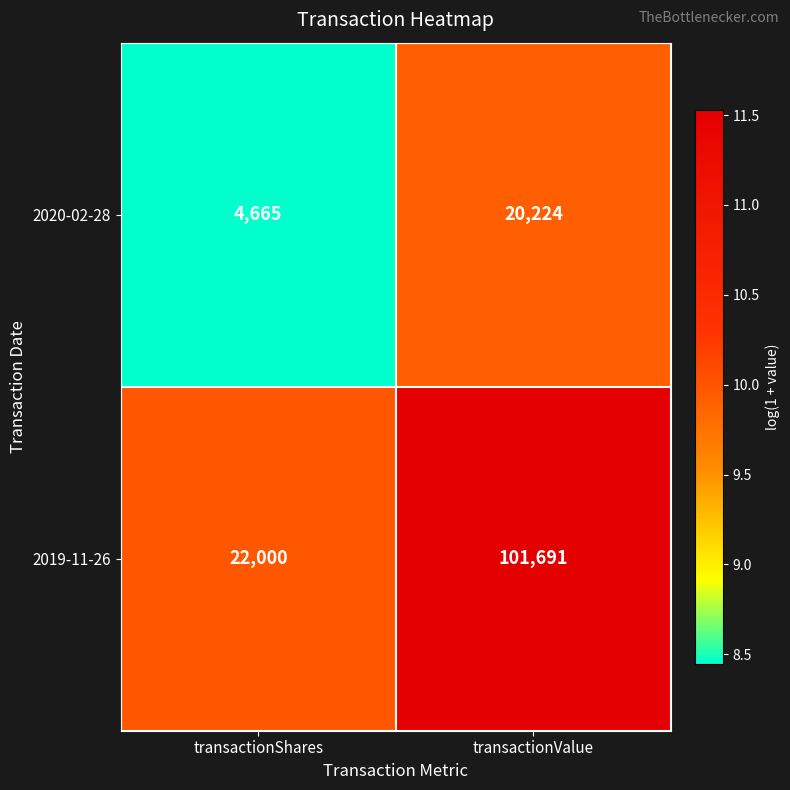

At which label is 2020-02-28 closest to 12444?

transactionShares